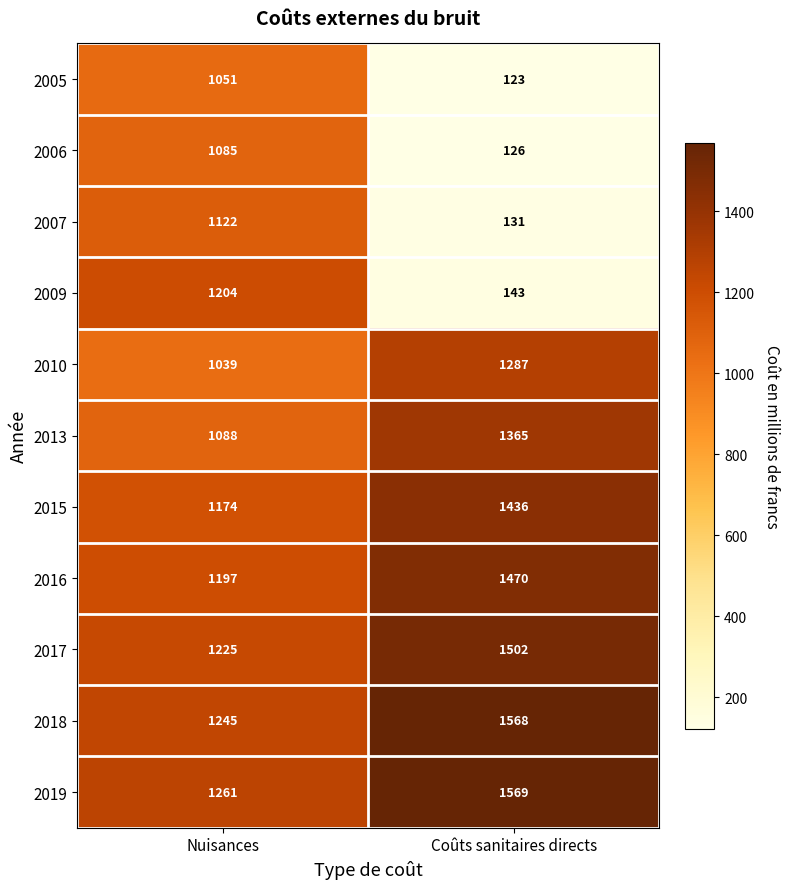

Which category has the highest value in the 2015 series?

Coûts sanitaires directs